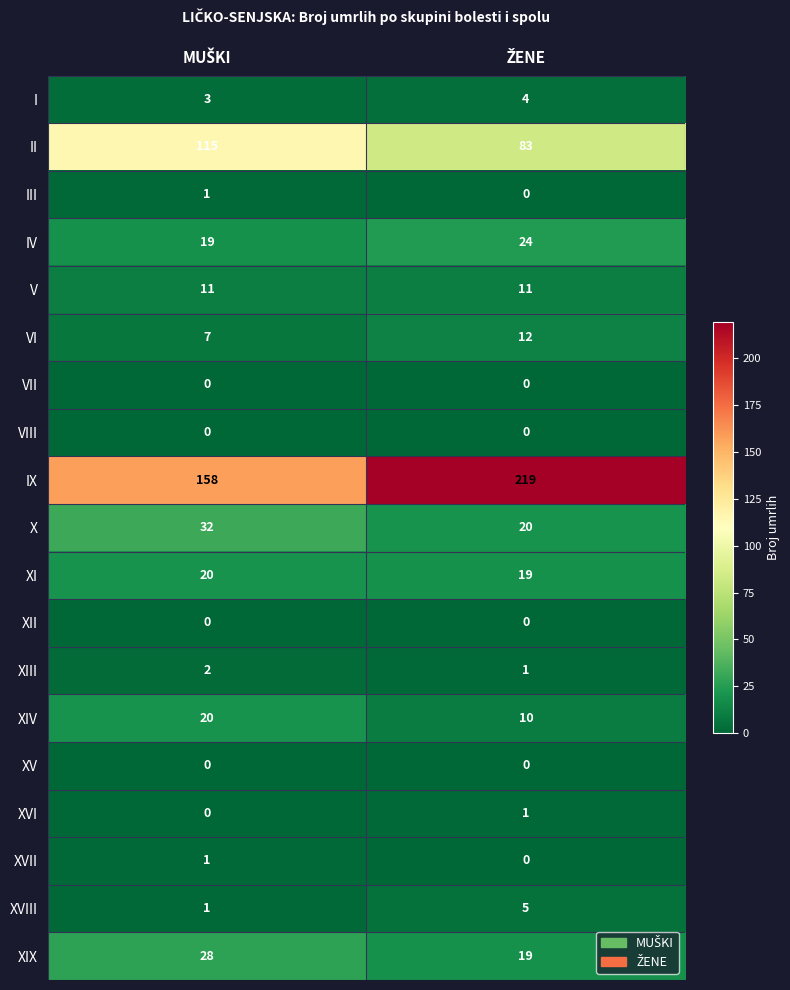

Which series has the largest range (max minus min)?

IX